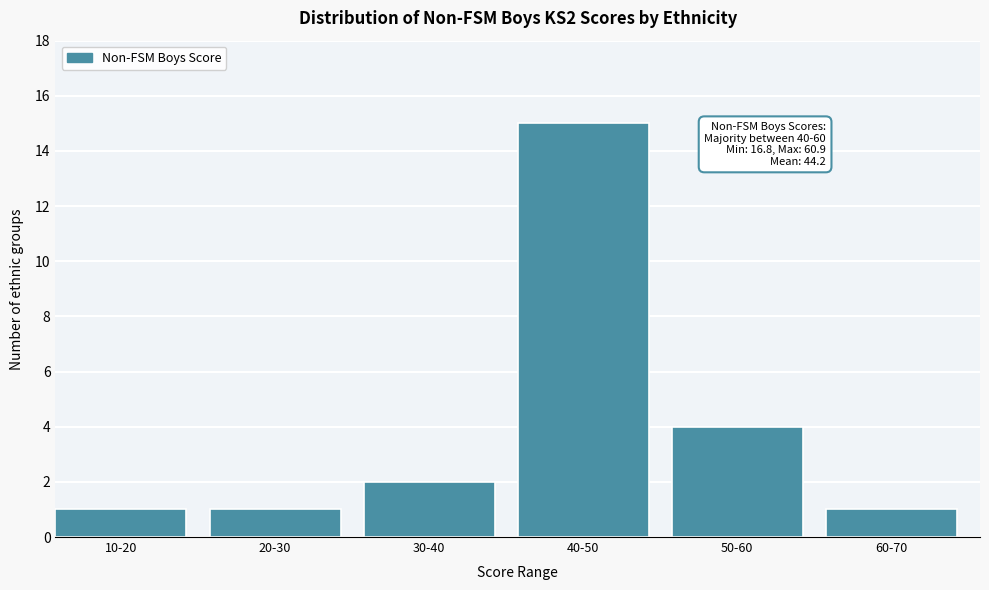

Reading left to right, list all the values displayed in this chart.

1	1	2	15	4	1